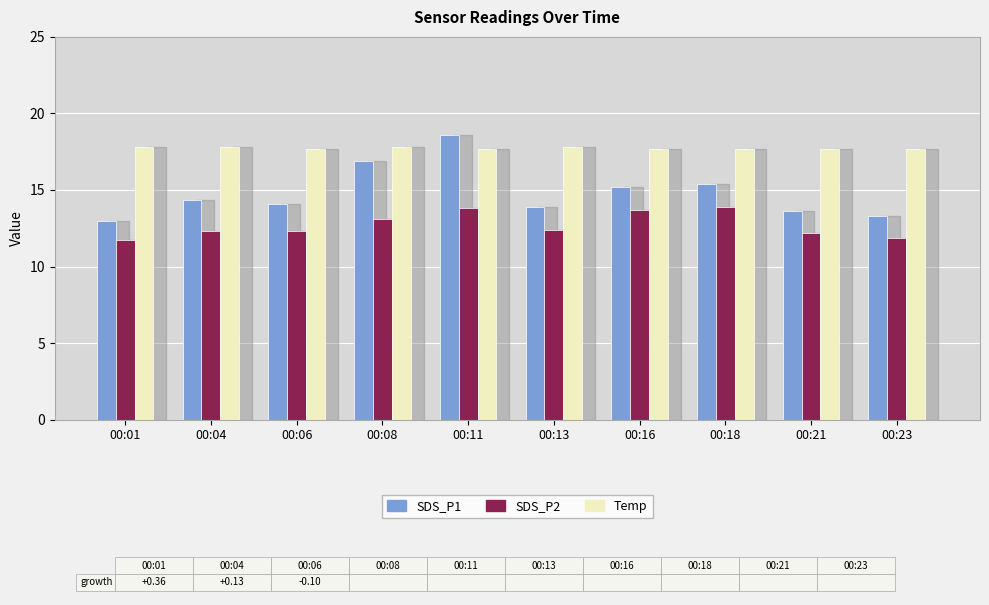

Rank the series by their average value, from lowest to highest.

SDS_P2, SDS_P1, Temp